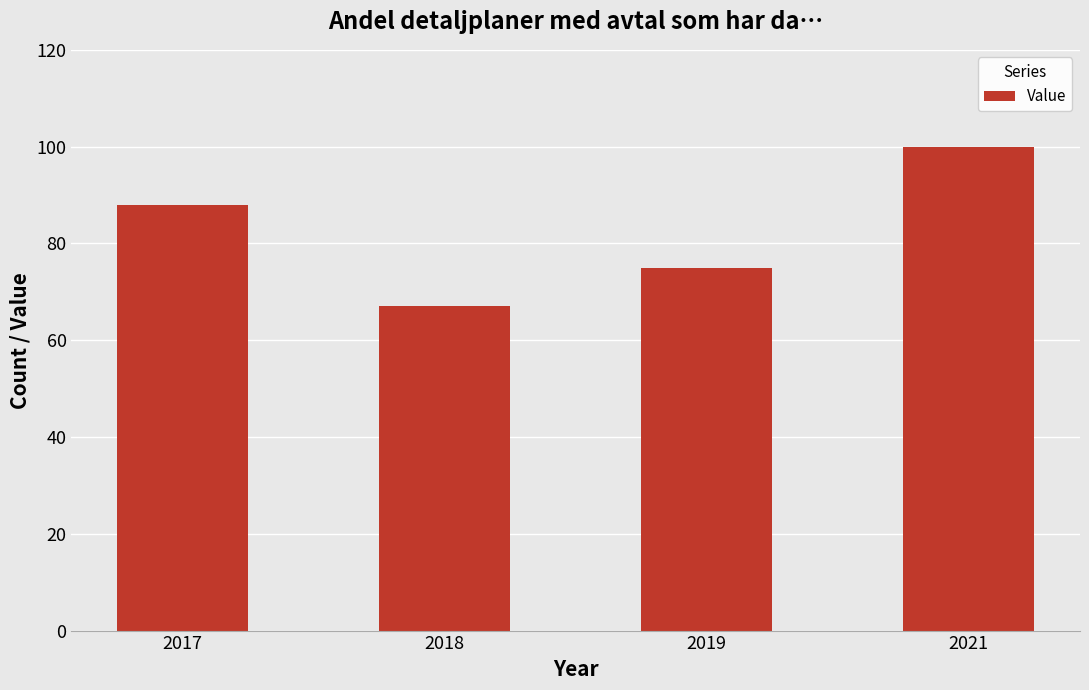

Reading left to right, extract all data points from this chart.

88	67	75	100